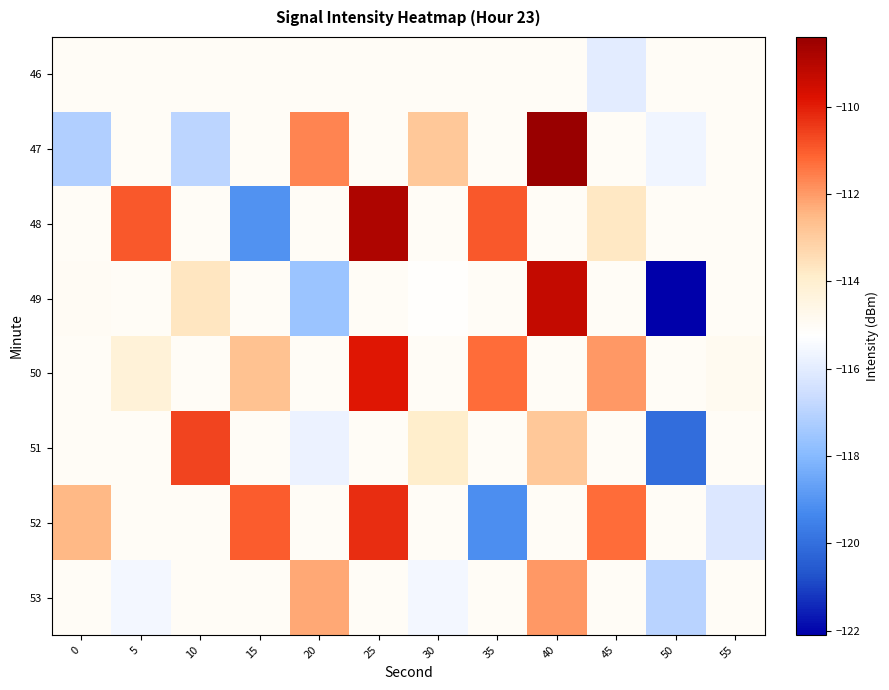

Reading left to right, list all the values displayed in this chart.

46: 0=-115.0	5=-115.0	10=-115.0	15=-115.0	20=-115.0	25=-115.0	30=-115.0	35=-115.0	40=-115.0	45=-116.0	50=-115.0	55=-115.0
47: 0=-117.2	5=-115.0	10=-117.0	15=-115.0	20=-111.6	25=-115.0	30=-112.8	35=-115.0	40=-108.4	45=-115.0	50=-115.7	55=-115.0
48: 0=-115.0	5=-110.9	10=-115.0	15=-119.1	20=-115.0	25=-108.8	30=-115.0	35=-111.0	40=-115.0	45=-113.7	50=-115.0	55=-115.0
49: 0=-114.9	5=-115.0	10=-113.7	15=-115.0	20=-117.6	25=-115.0	30=-115.2	35=-115.0	40=-109.3	45=-115.0	50=-122.1	55=-115.0
50: 0=-115.0	5=-114.2	10=-115.0	15=-112.7	20=-115.0	25=-109.8	30=-115.0	35=-111.2	40=-115.0	45=-112.0	50=-115.0	55=-114.9
51: 0=-115.0	5=-115.0	10=-110.6	15=-115.0	20=-115.7	25=-115.0	30=-113.9	35=-115.0	40=-112.8	45=-115.0	50=-120.0	55=-115.0
52: 0=-112.5	5=-115.0	10=-115.0	15=-111.0	20=-115.0	25=-110.3	30=-115.0	35=-119.2	40=-115.0	45=-111.2	50=-115.0	55=-116.2
53: 0=-115.0	5=-115.6	10=-115.0	15=-115.0	20=-112.2	25=-115.0	30=-115.6	35=-115.0	40=-112.0	45=-115.0	50=-117.0	55=-115.0